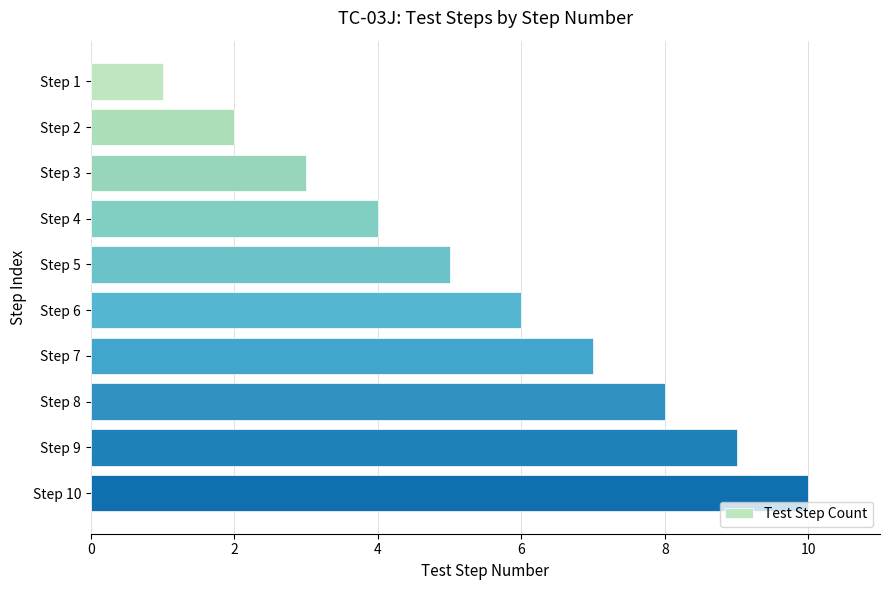

How many distinct data groups are displayed?

1